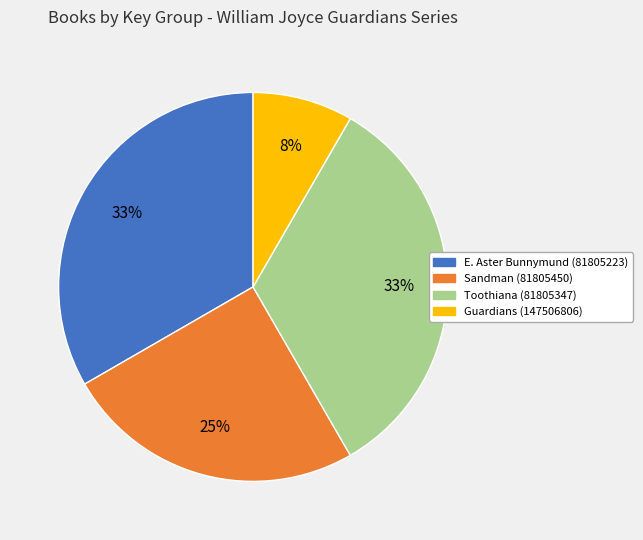

How many slices are in this pie chart?

4